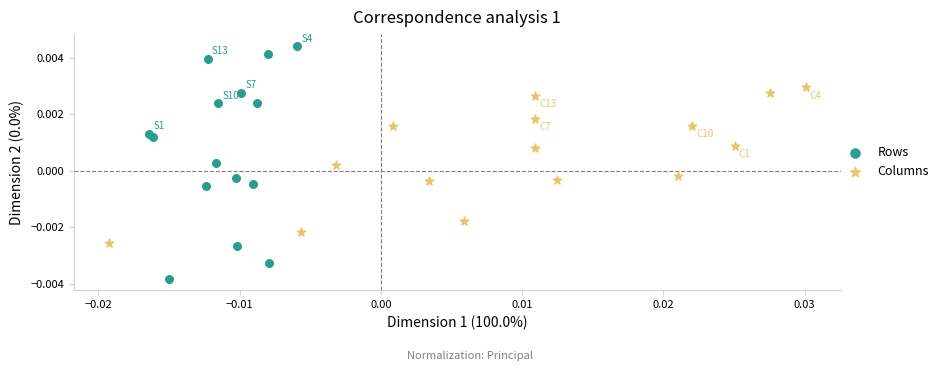

Which series has the largest Y range (max minus min)?

Rows